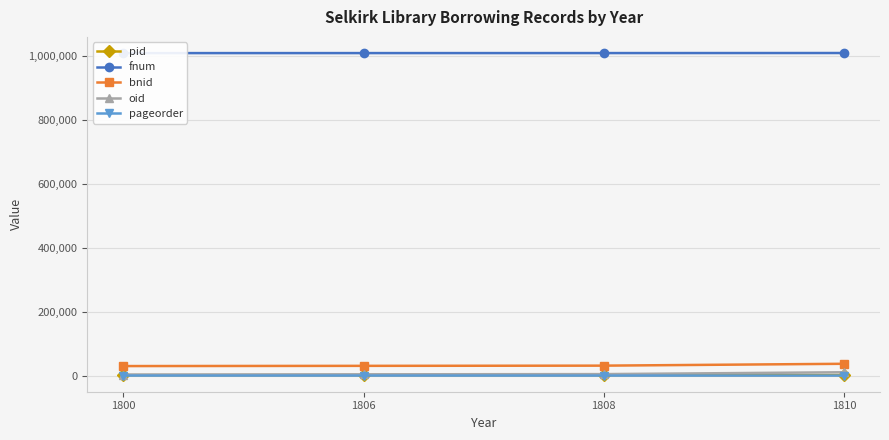

Reading right to left, extract all data points from this chart.

pid: 1810=1604	1808=1382	1806=1359	1800=1334
fnum: 1810=1010570	1808=1010388	1806=1010343	1800=1010286
bnid: 1810=36990	1808=31171	1806=30528	1800=29838
oid: 1810=10459	1808=4640	1806=3997	1800=3307
pageorder: 1810=59	1808=2	1806=39	1800=49